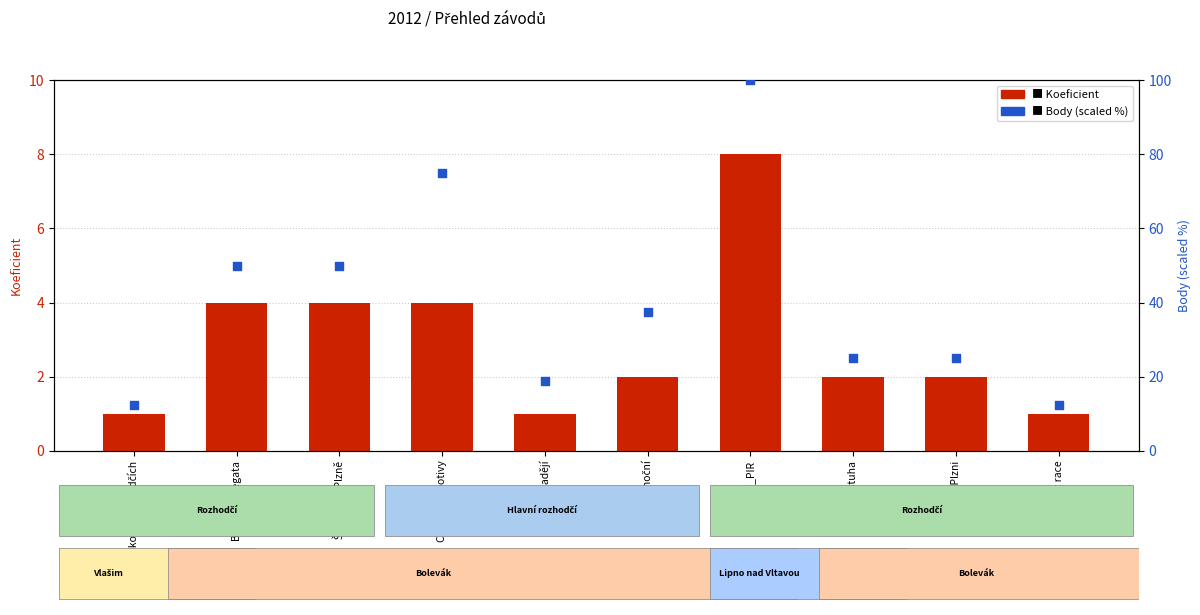

Which series reaches the minimum Y coordinate?

Koeficient